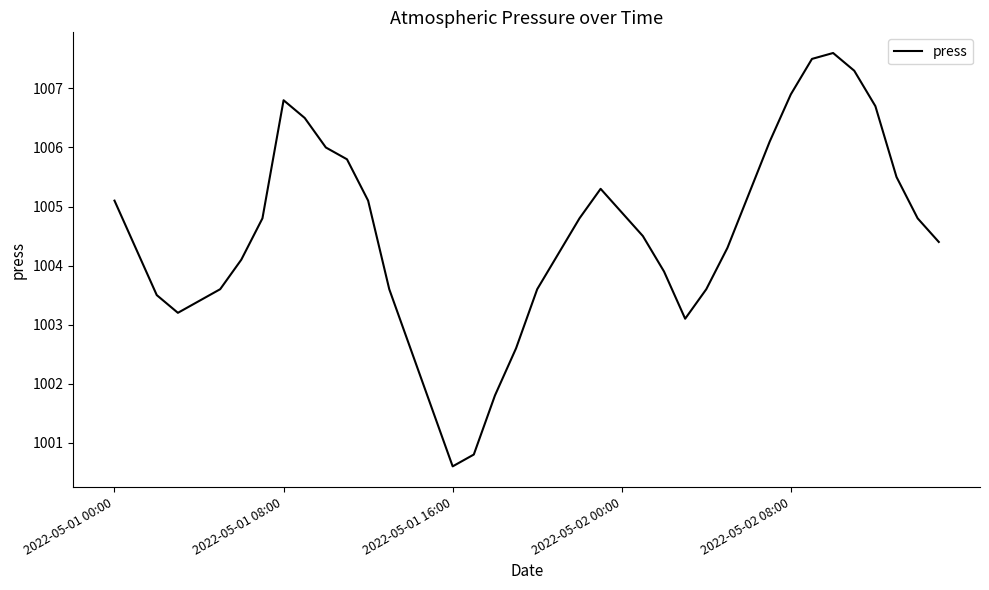

What is the difference between the maximum and minimum values?

7.0